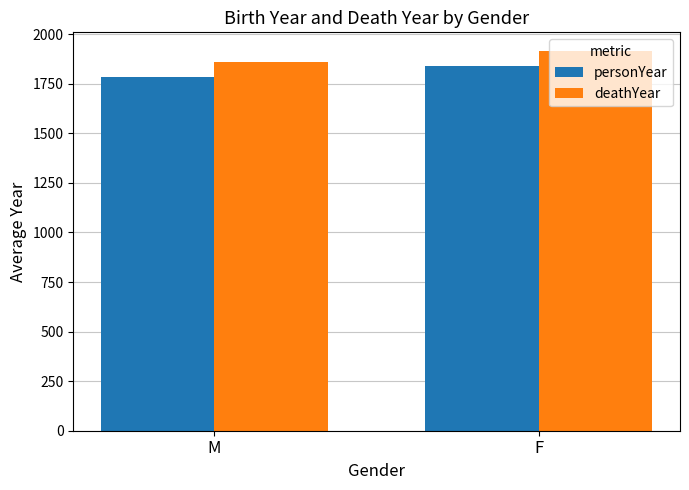

At which label does personYear reach its peak?

F